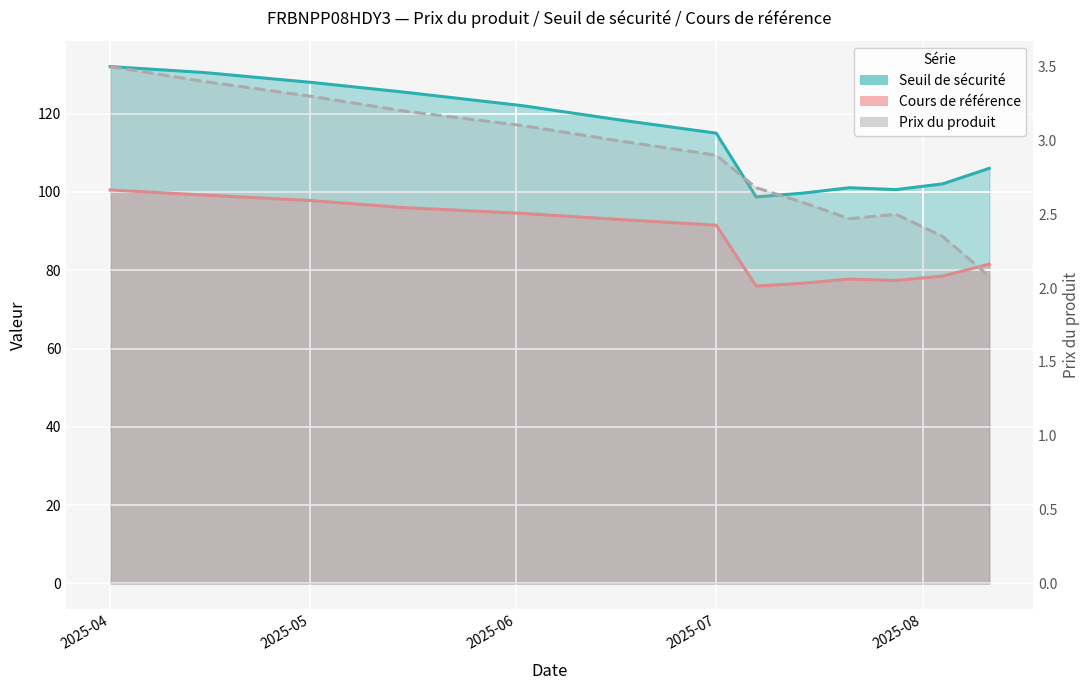

At which label is Prix du produit closest to 2?

2025-08-11